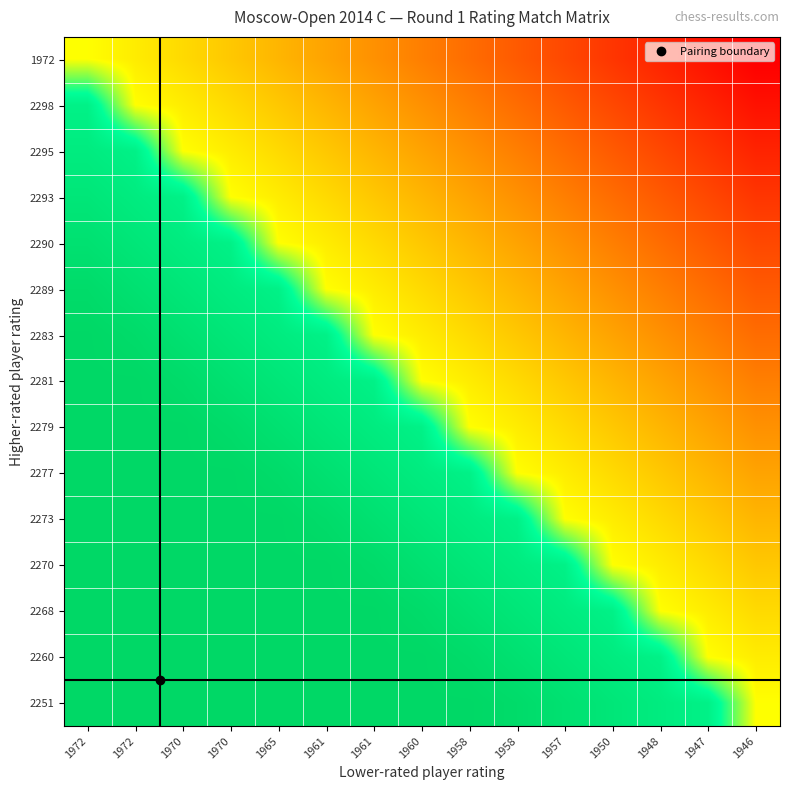

How many data points does each series have?

15